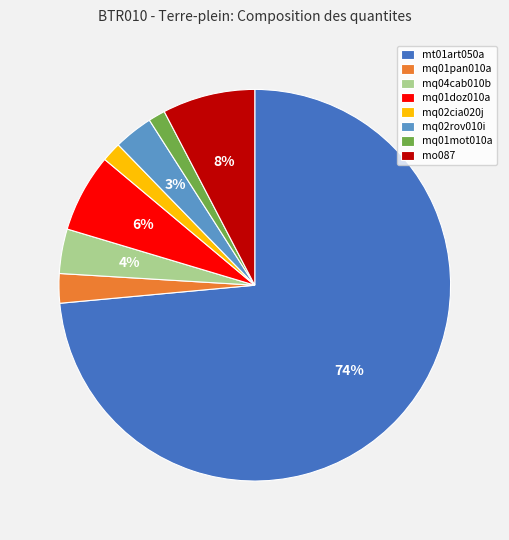

Which category has the biggest portion of the pie?

mt01art050a